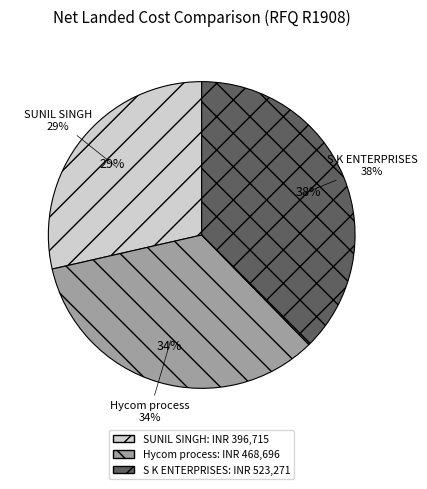

Which category has the biggest portion of the pie?

S K ENTERPRISES